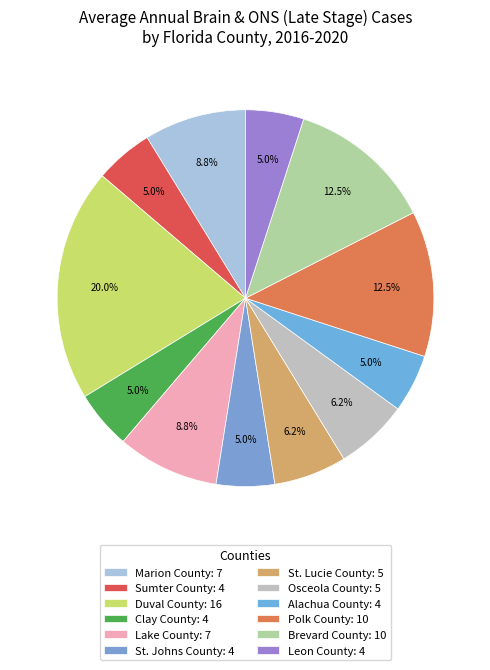

What is the smallest slice in the pie chart?

Sumter County